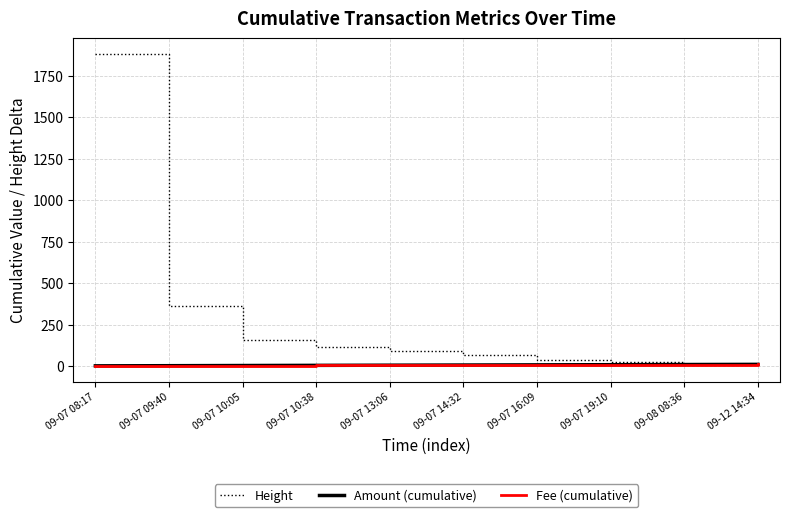

What is the average value of the Fee (cumulative) series?

6